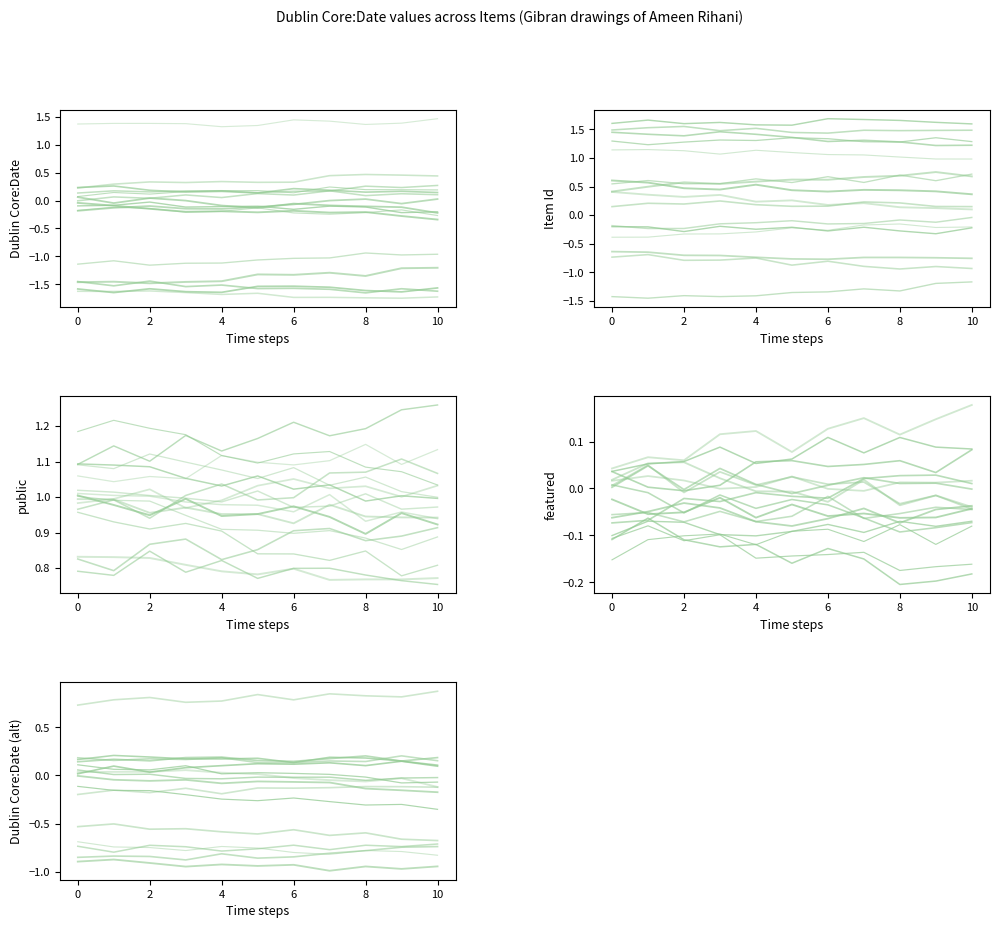

In Item 87618, how many points are lower than both neighbors (excluding endpoints)?

2